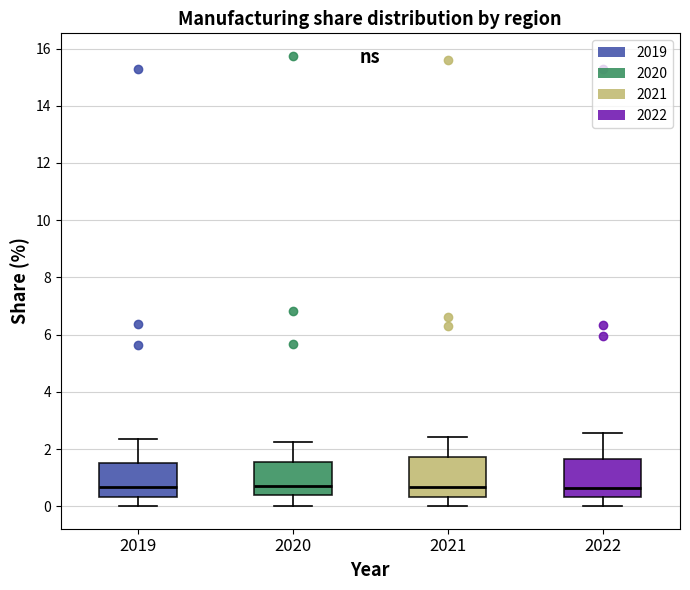

Reading left to right, read every box against the y-axis: the position of its median line, the range the box covers, and the ends of its whiskers. The values are not printed on the chart, so give them approximately, as read against the axis.

2019: median 0.6, box 0.4 to 1.6, whiskers 0.0 to 2.4
2020: median 0.8, box 0.4 to 1.6, whiskers 0.0 to 2.2
2021: median 0.6, box 0.4 to 1.8, whiskers 0.0 to 2.4
2022: median 0.6, box 0.4 to 1.6, whiskers 0.0 to 2.6